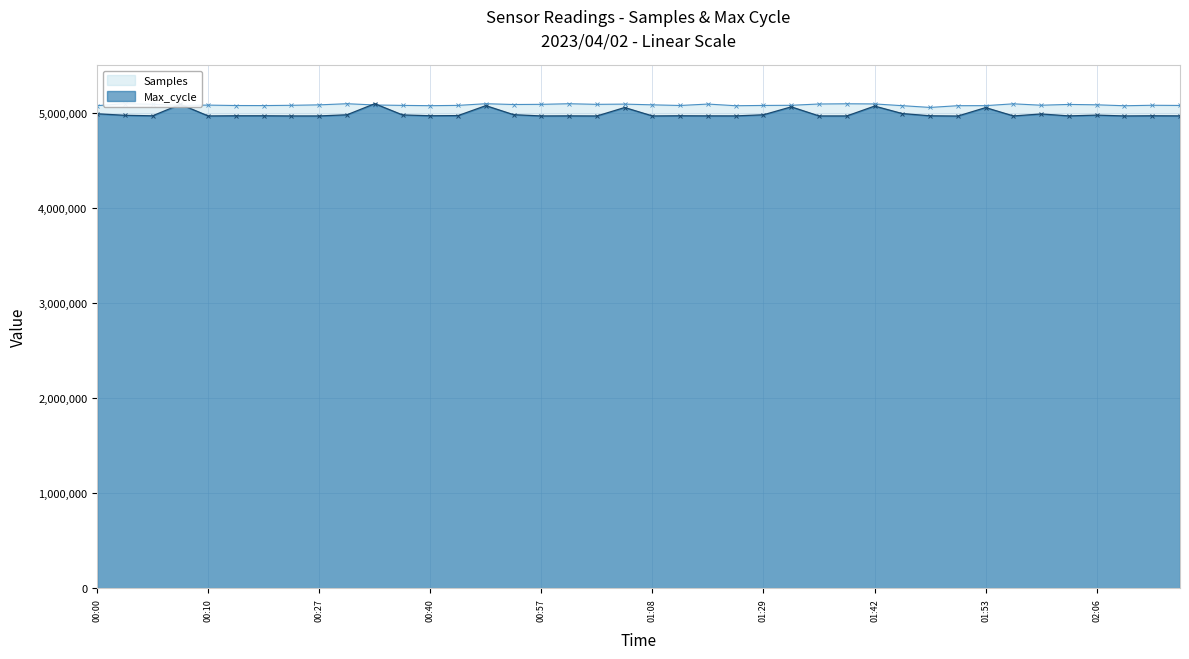

How many interior local peaks does the Max_cycle series have?

12